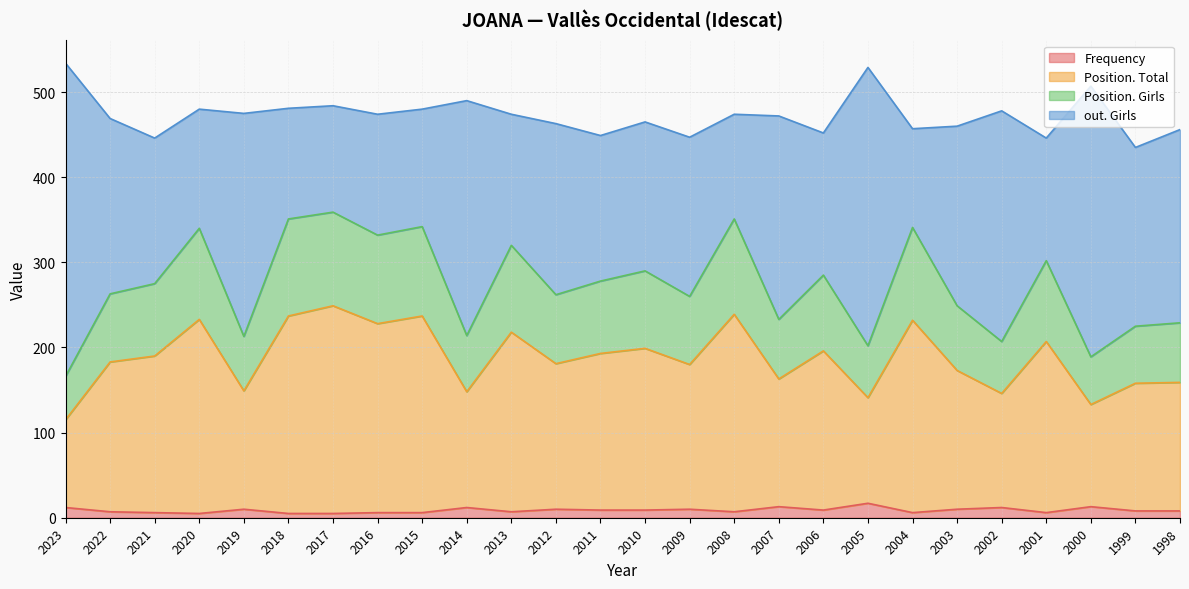

What is the maximum value for Frequency?

17